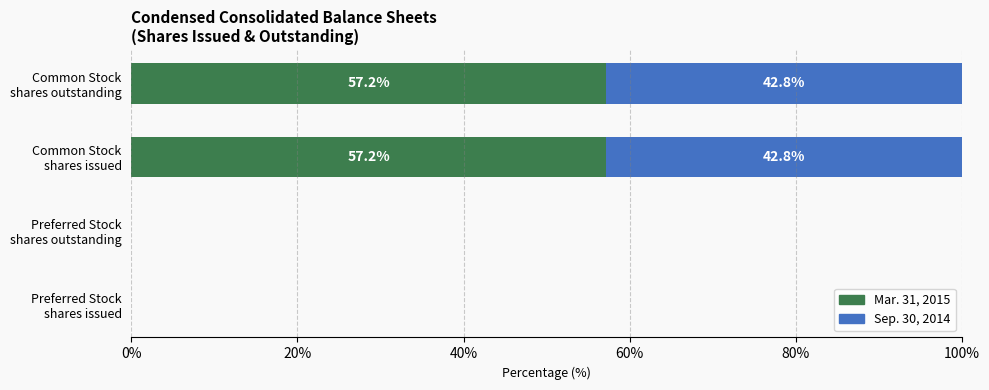

What is the highest value of the Mar. 31, 2015 series?

57.2